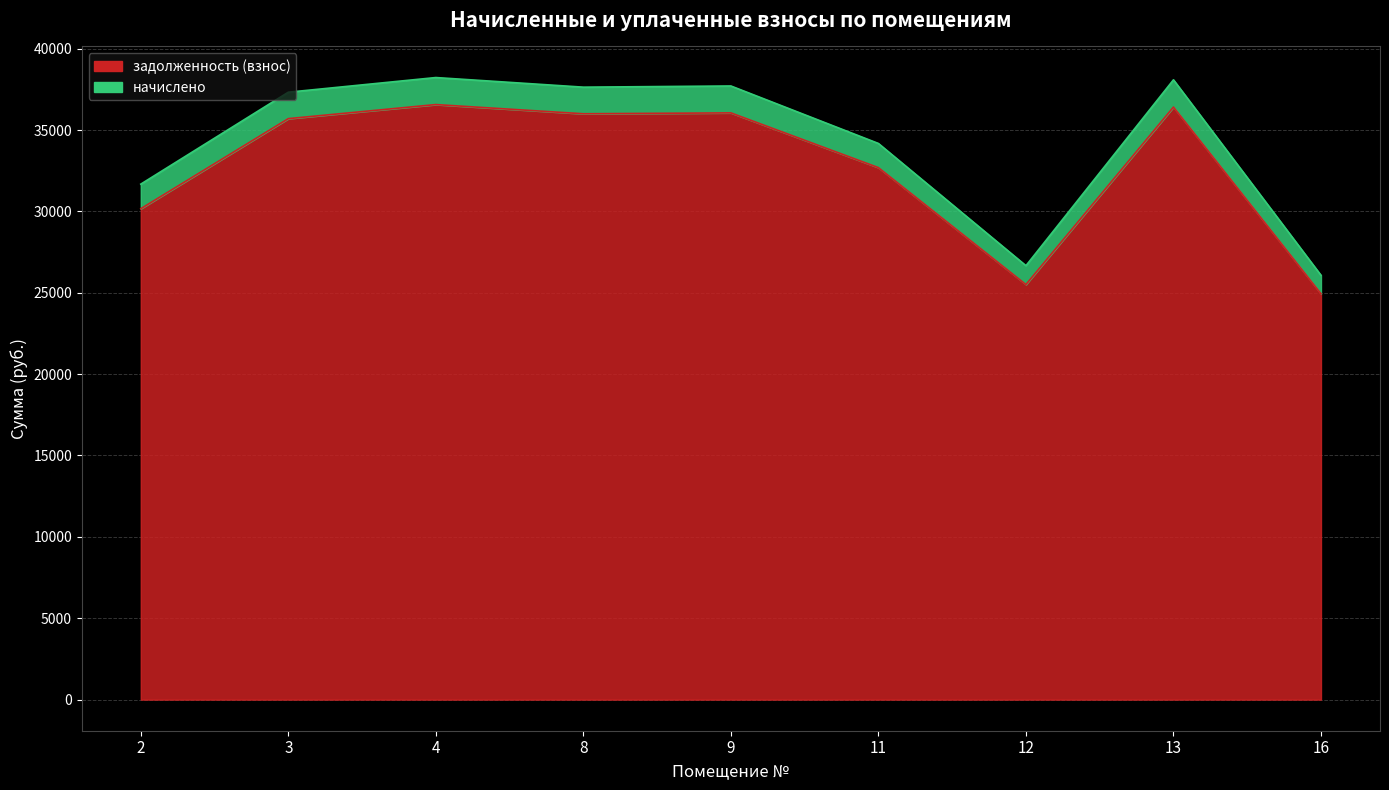

At which category does the data reach its first local valley?

8